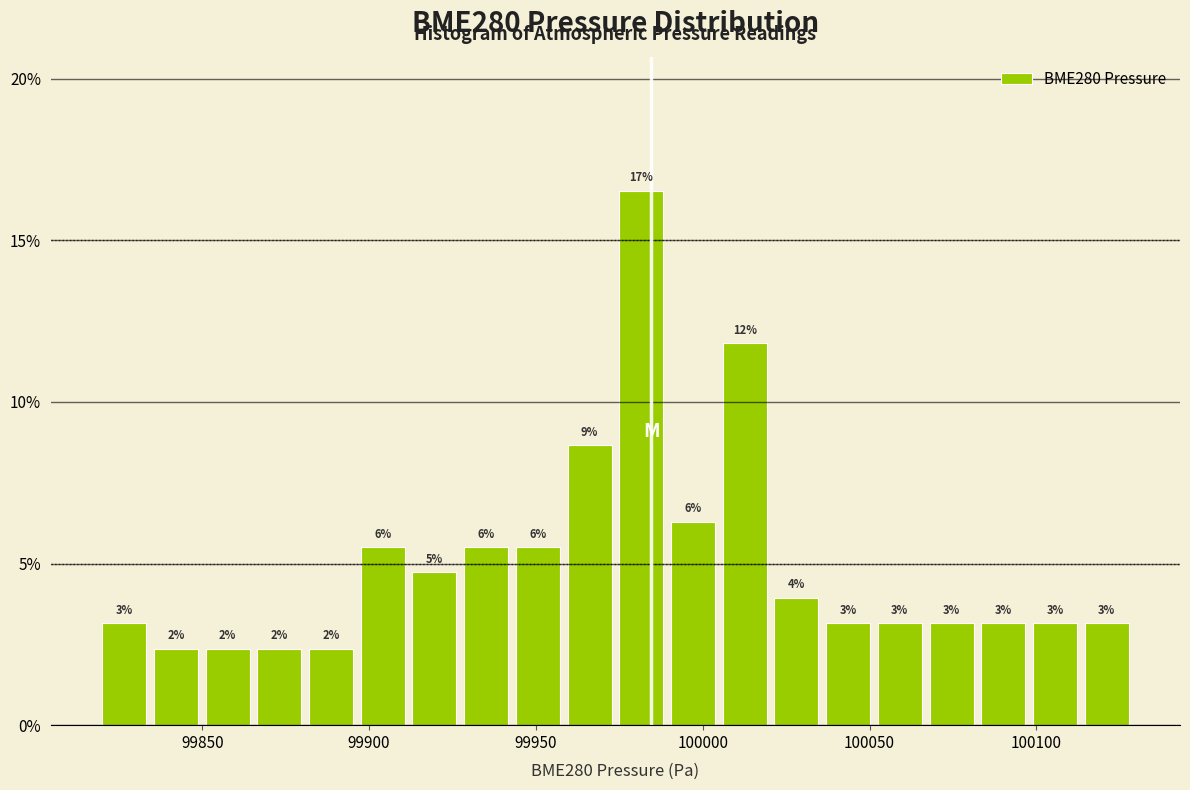

Read against the x-axis, roughly where is the centre of the tallest bar?

99980